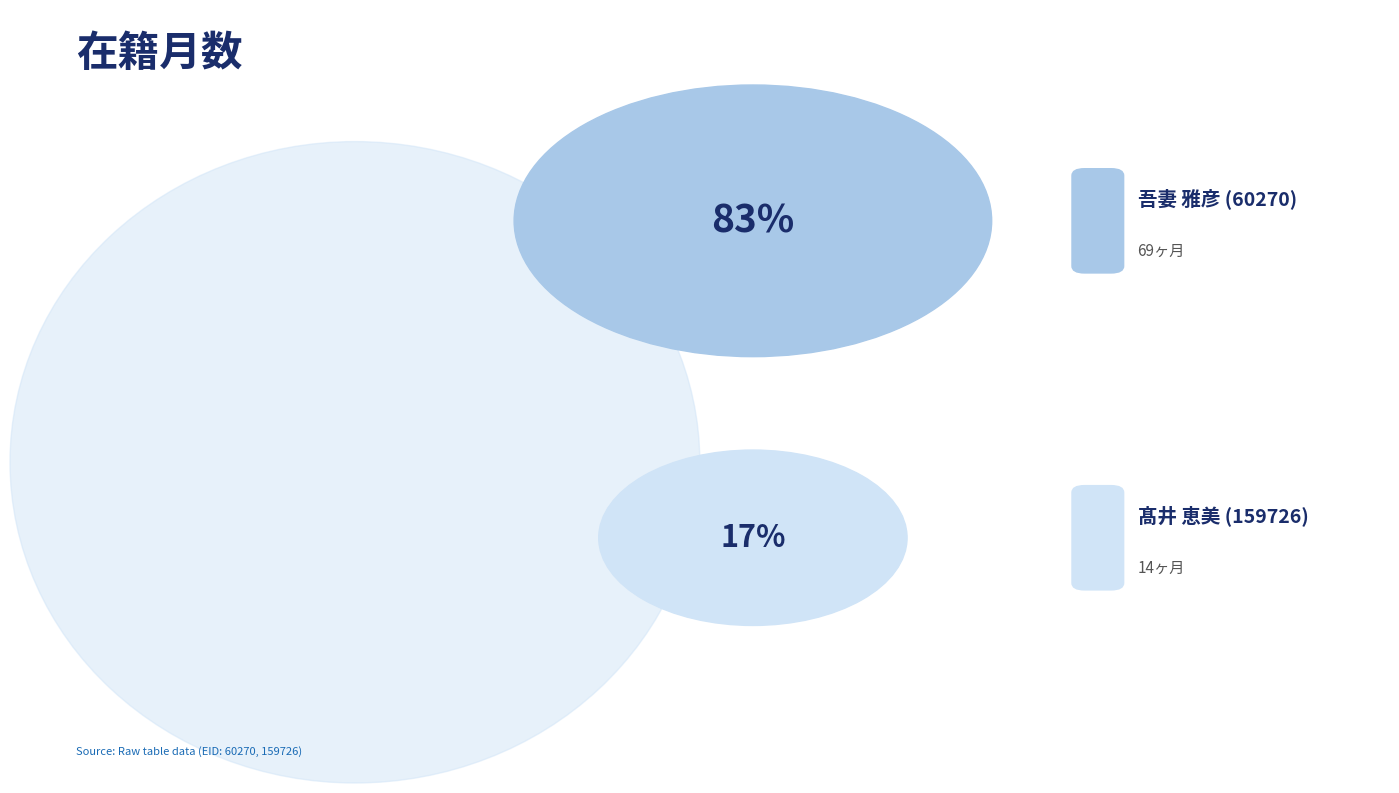

What is the total percentage of 髙井 恵美 (159726) and 吾妻 雅彦 (60270)?

100.0%